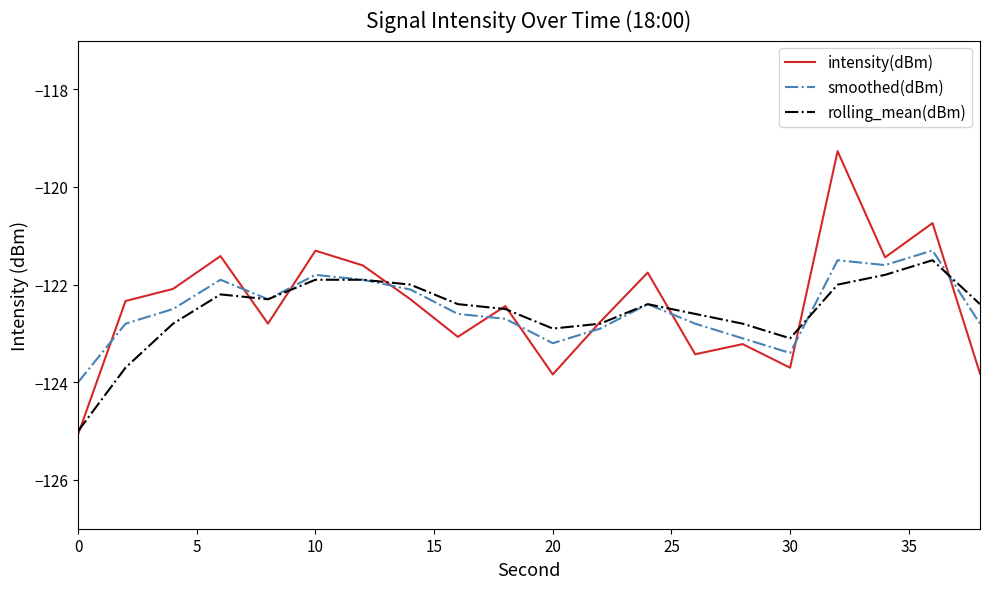

Reading left to right, what are all the values shown in this chart?

intensity(dBm): -125.1	-122.3	-122.1	-121.4	-122.8	-121.3	-121.6	-122.3	-123.1	-122.4	-123.8	-122.8	-121.8	-123.4	-123.2	-123.7	-119.3	-121.4	-120.7	-123.8
smoothed(dBm): -124.0	-122.8	-122.5	-121.9	-122.3	-121.8	-121.9	-122.1	-122.6	-122.7	-123.2	-122.9	-122.4	-122.8	-123.1	-123.4	-121.5	-121.6	-121.3	-122.8
rolling_mean(dBm): -125.0	-123.7	-122.8	-122.2	-122.3	-121.9	-121.9	-122.0	-122.4	-122.5	-122.9	-122.8	-122.4	-122.6	-122.8	-123.1	-122.0	-121.8	-121.5	-122.4